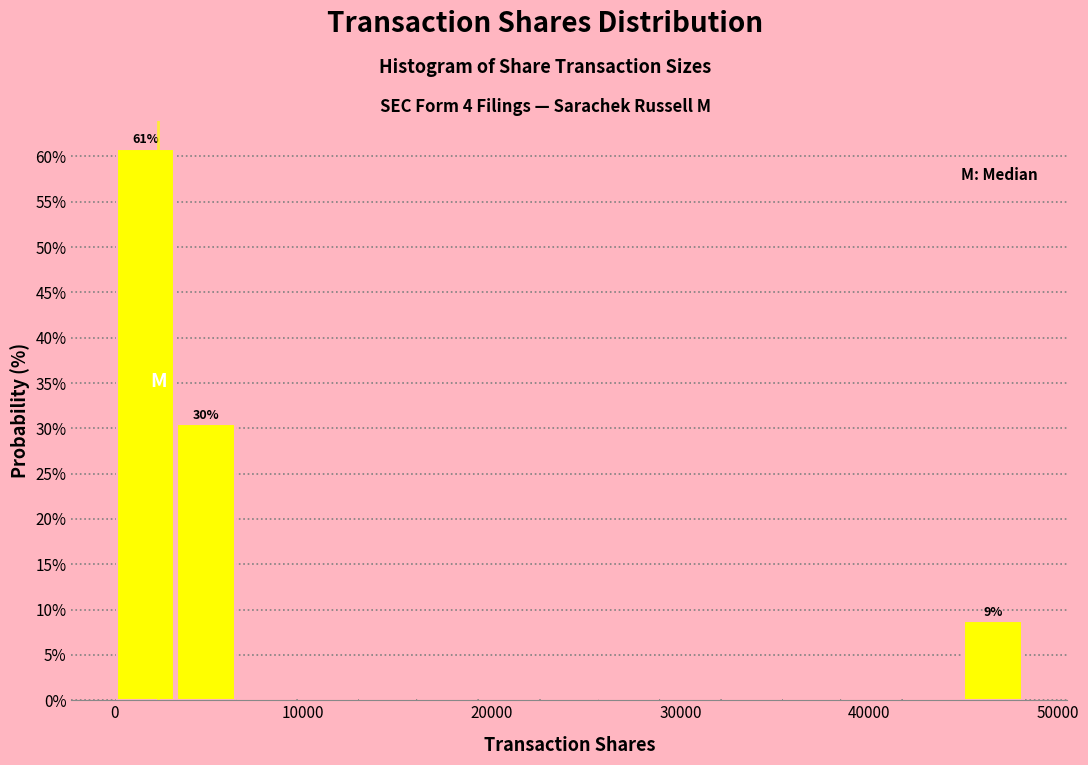

Around what value on the x-axis is the tallest bar? Give the approximate position of its centre, as read against the axis.

2000